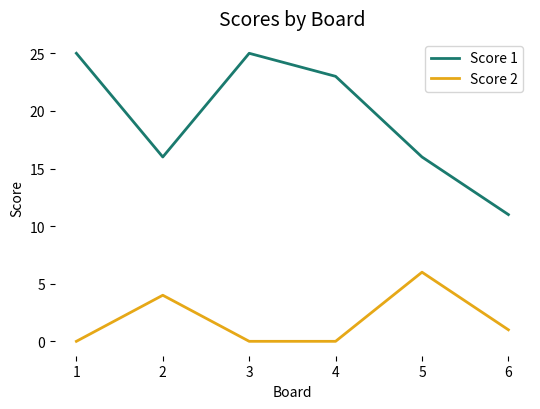

True or false: Score 1 and Score 2 intersect in this chart.

False